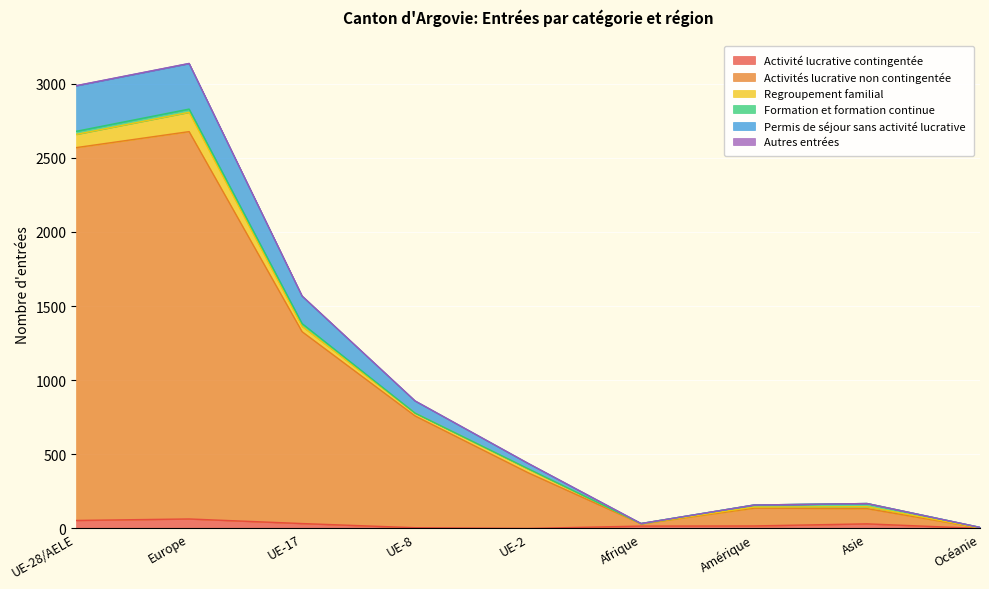

True or false: Activités lucrative non contingentée and Activité lucrative contingentée intersect in this chart.

False